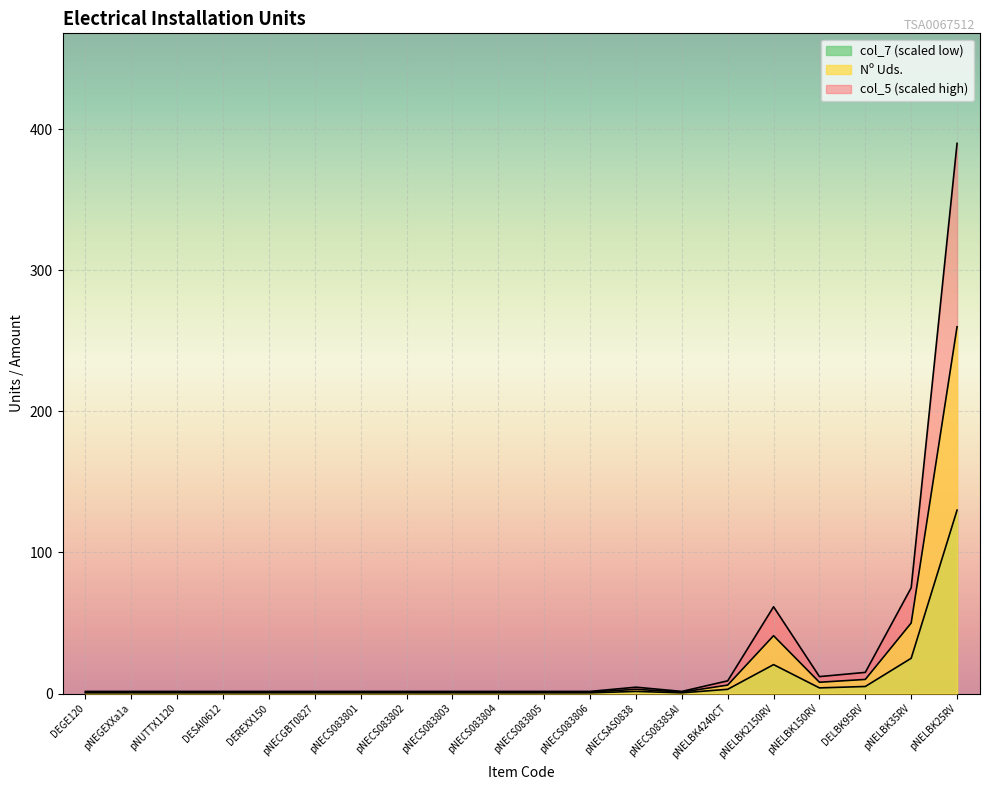

Read the Nº Uds. value at pNECSAS0838, to the nearest 5.

5